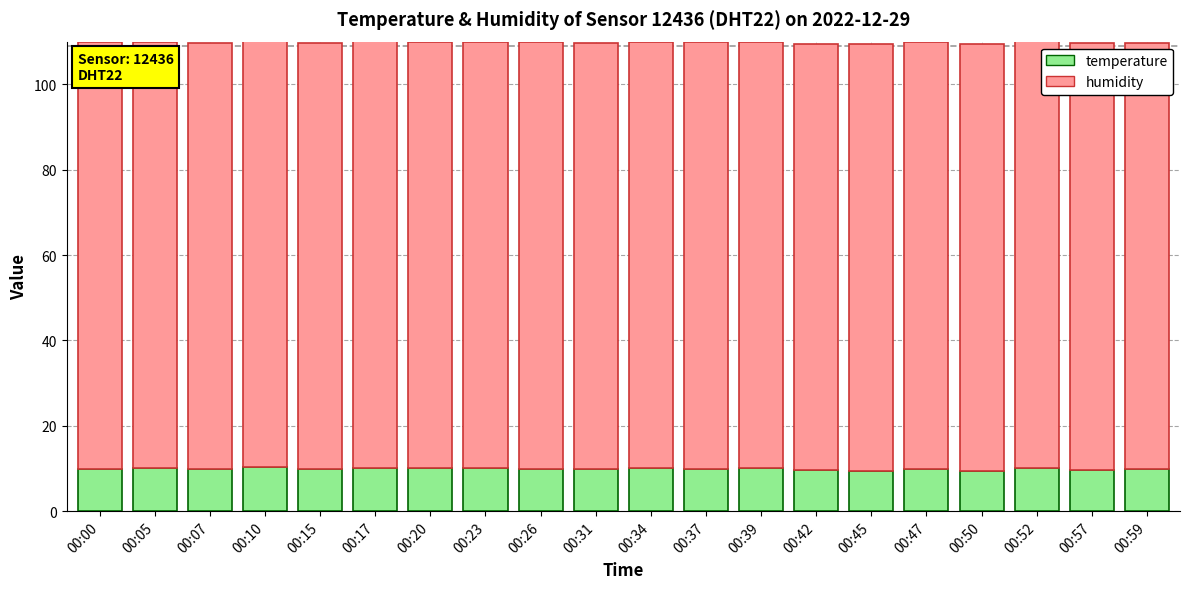

Are the bars grouped side by side (vs. stacked)?

No